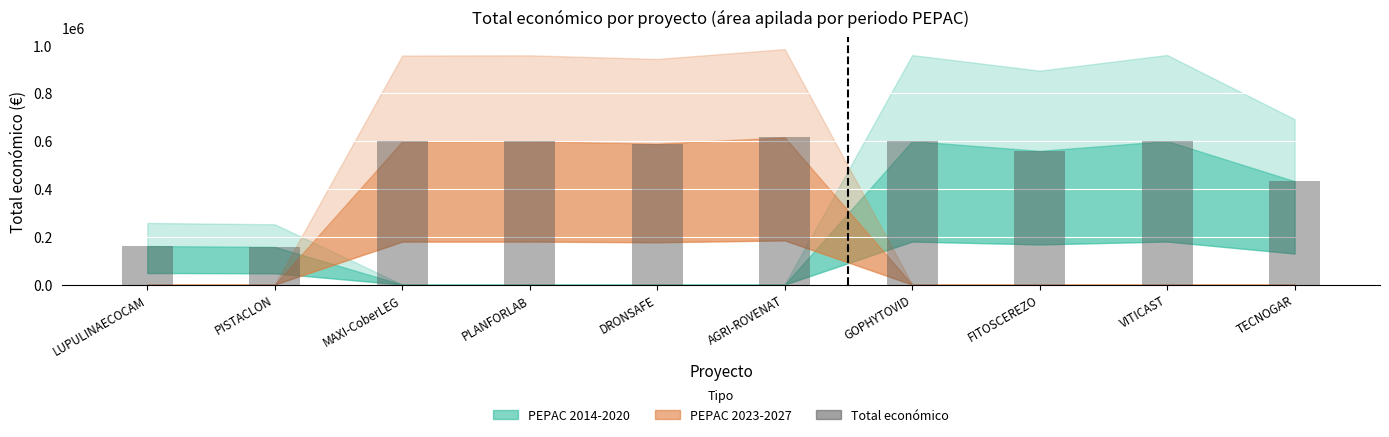

What is the sum of the values at GOPHYTOVID and PLANFORLAB?

1198940